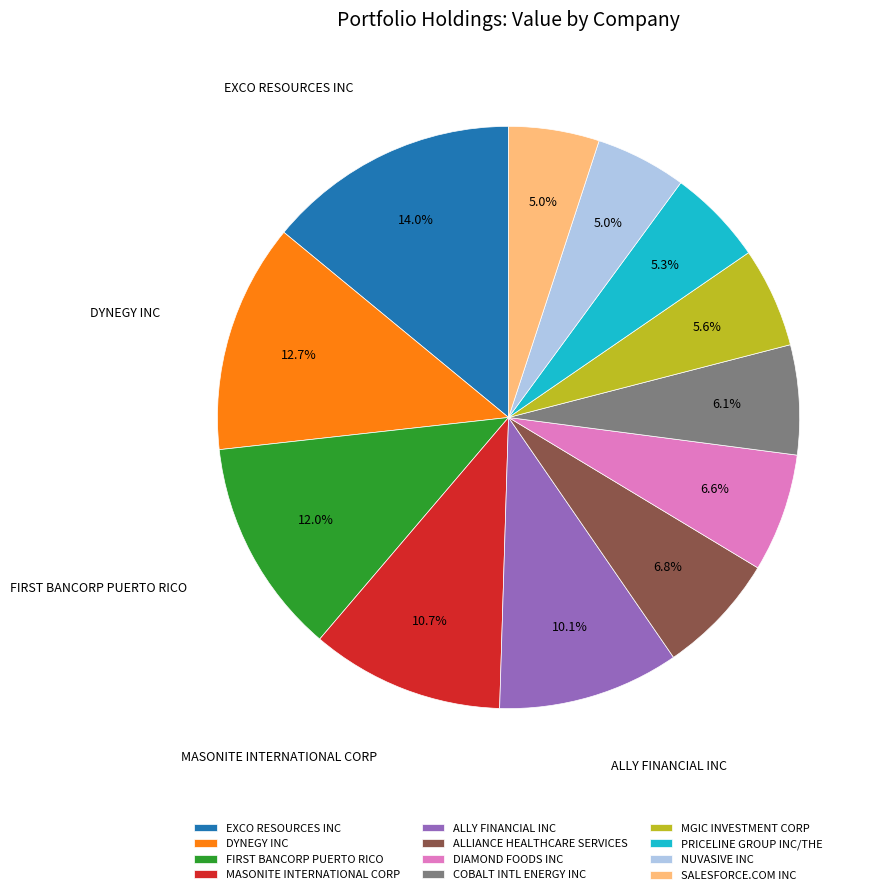

The ALLY FINANCIAL INC slice represents 10% of the pie. True or false?

True